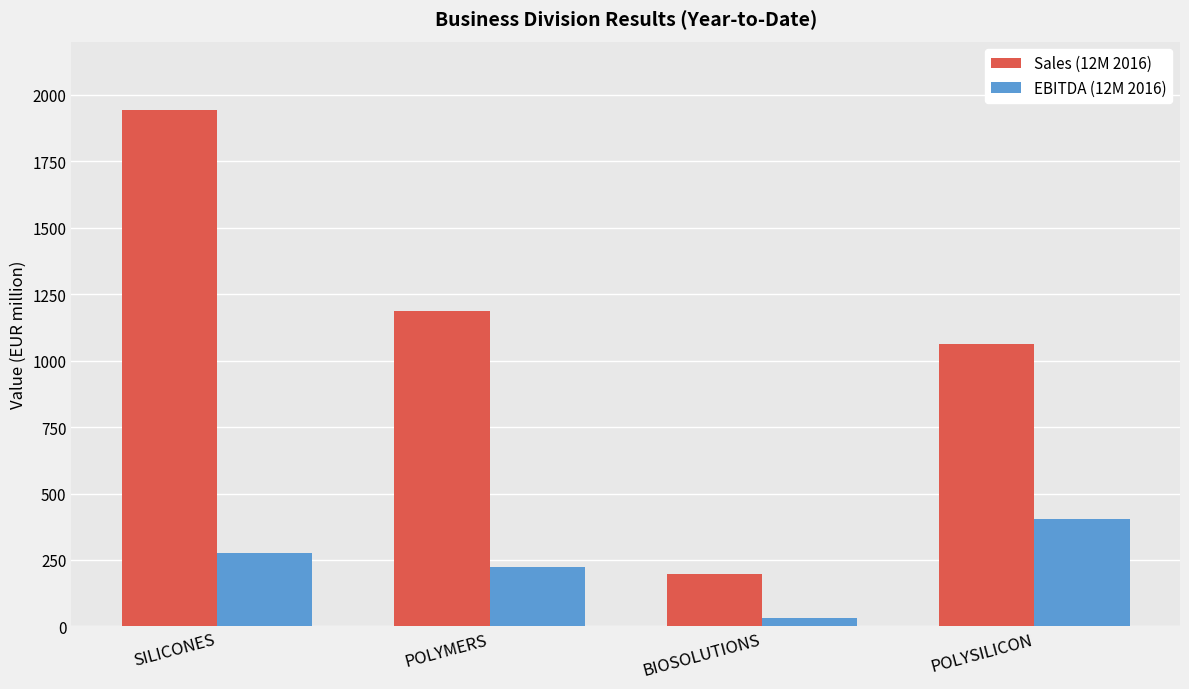

Where is EBITDA (12M 2016) nearest to the value 217?

POLYMERS